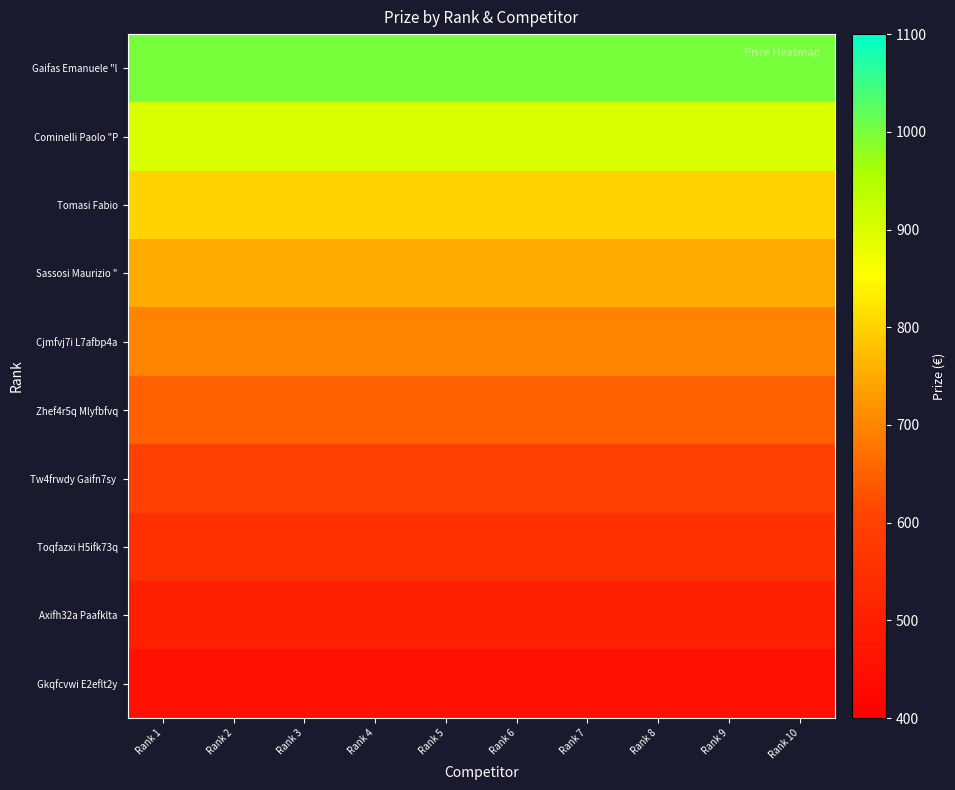

What is the total value across all series at Rank 10?

6900